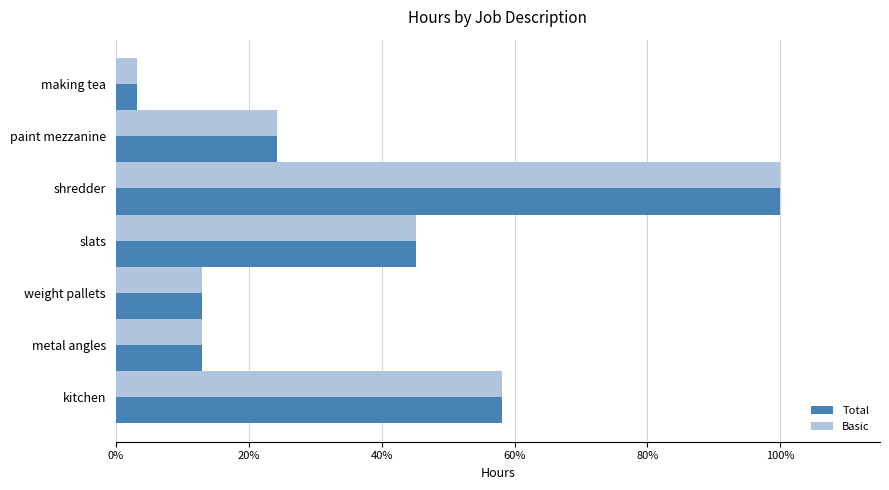

What are all the series names shown in the legend?

Total, Basic